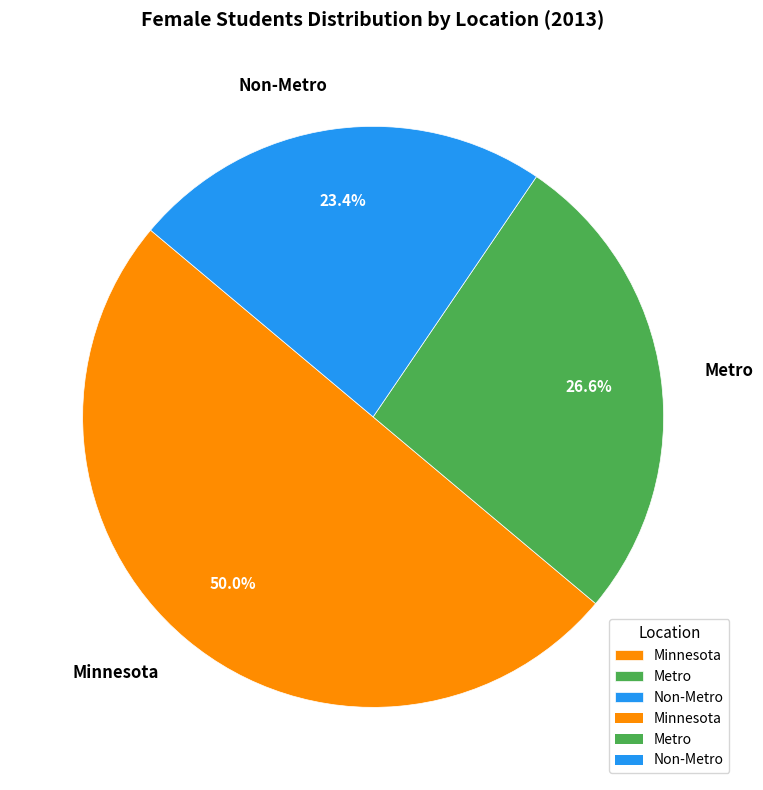

To the nearest percent, what percentage of the pie is Minnesota?

50%